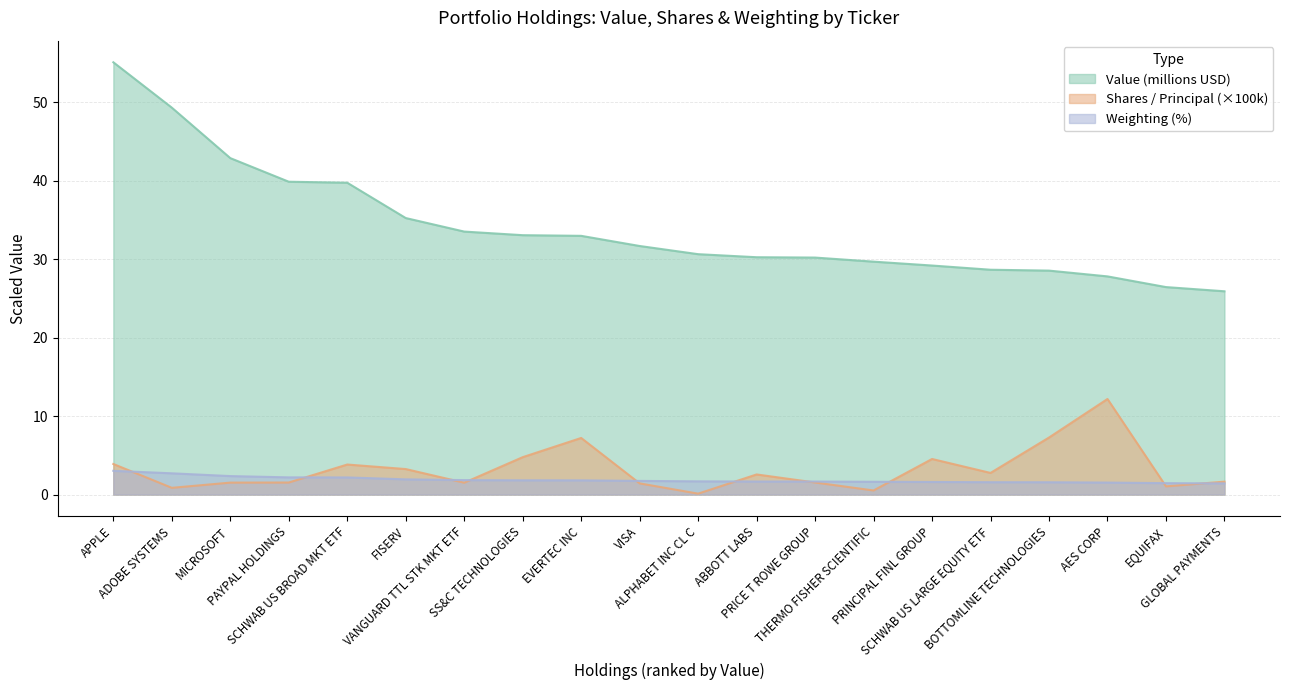

True or false: Shares or Principal Amount and Value (millions) intersect in this chart.

False